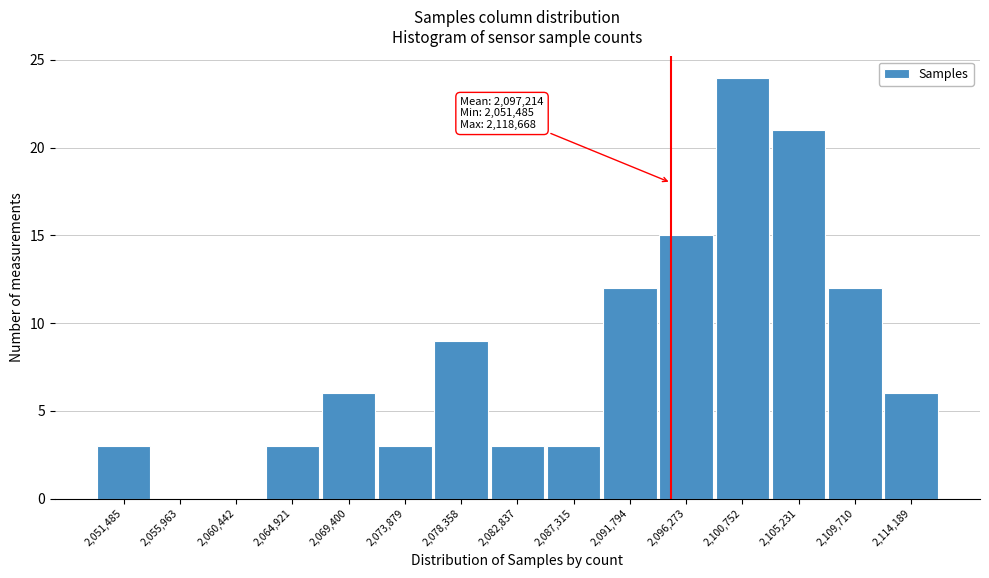

Reading left to right, transcribe all the data shown in this chart.

2,051,485=3	2,055,963=0	2,060,442=0	2,064,921=3	2,069,400=6	2,073,879=3	2,078,358=9	2,082,837=3	2,087,315=3	2,091,794=12	2,096,273=15	2,100,752=24	2,105,231=21	2,109,710=12	2,114,189=6